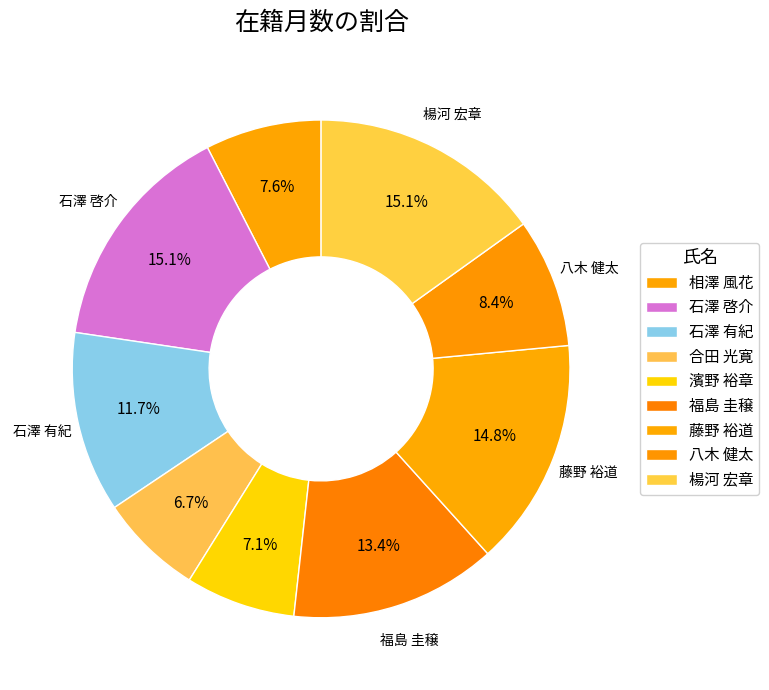

How many segments does this pie chart have?

9